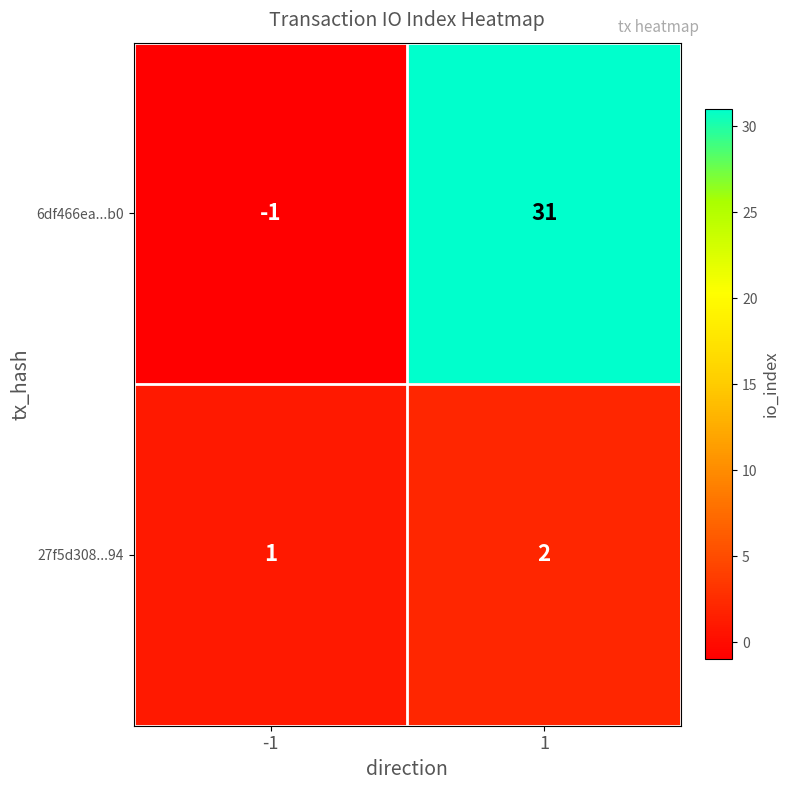

What is the sum of all 6df466ea...b0 values?

30